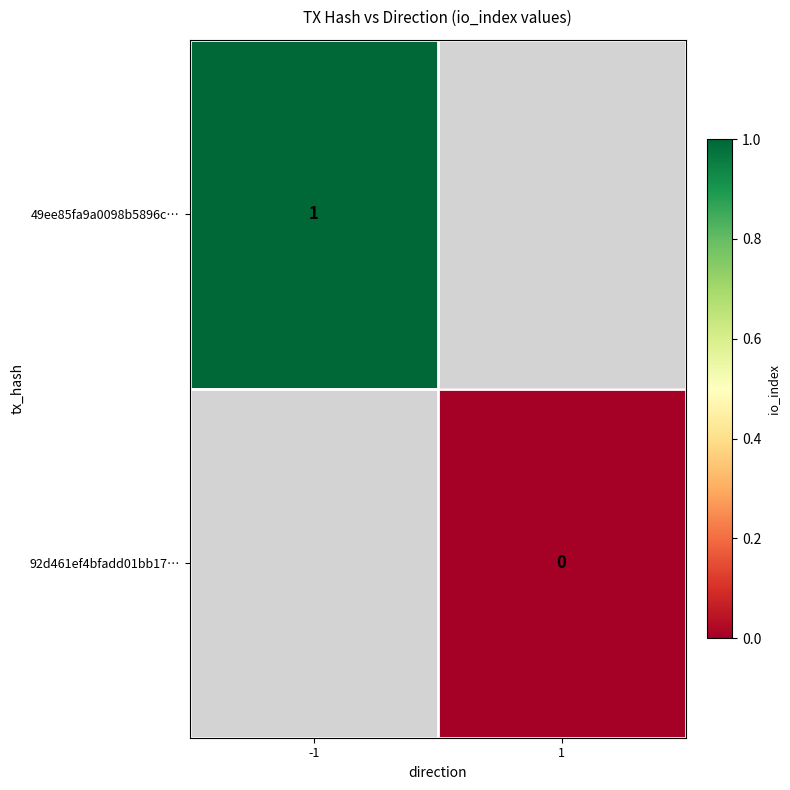

What is the lowest value of the 49ee85fa9a0098b5896c… series?

1.0